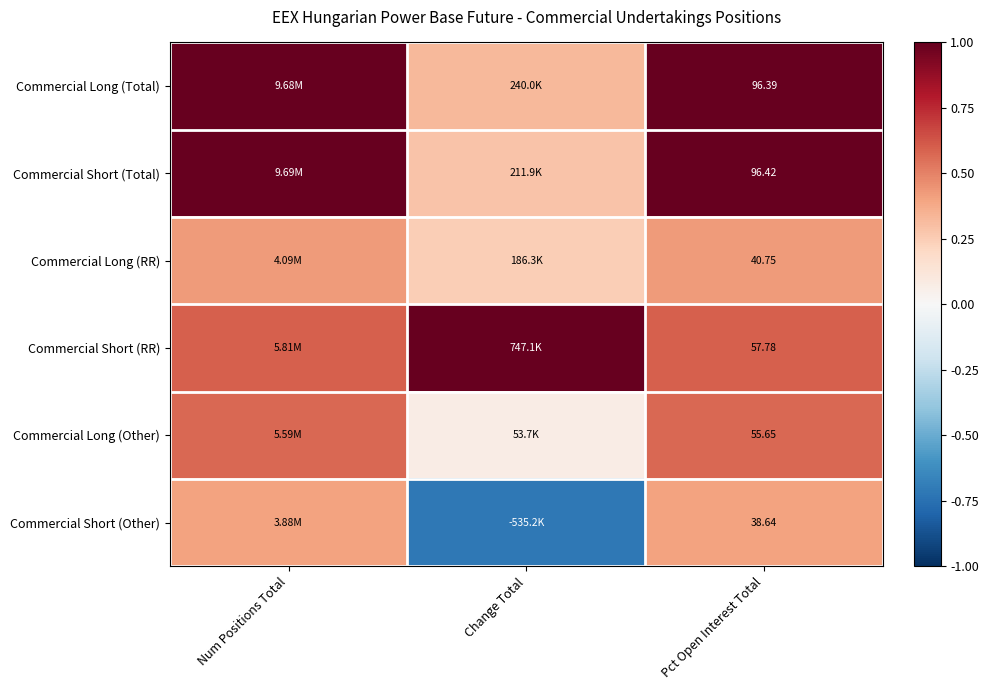

What is the spread (max minus min) of values at Num Positions Total?

0.6